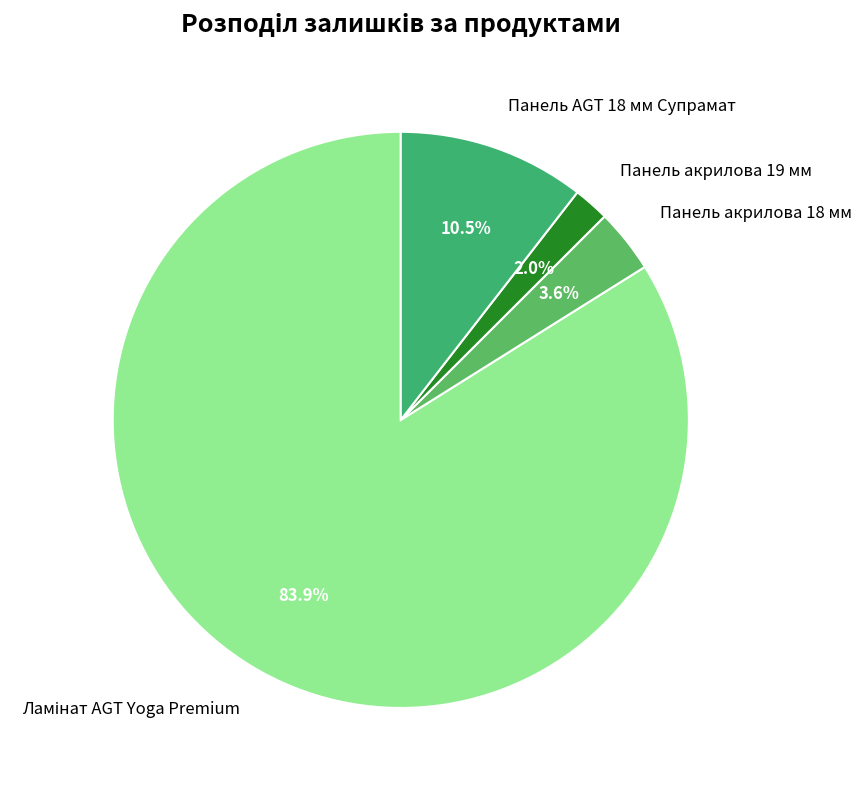

Approximately how many times larger is the value at Панель акрилова 18 мм compared to Панель акрилова 19 мм?

1.8